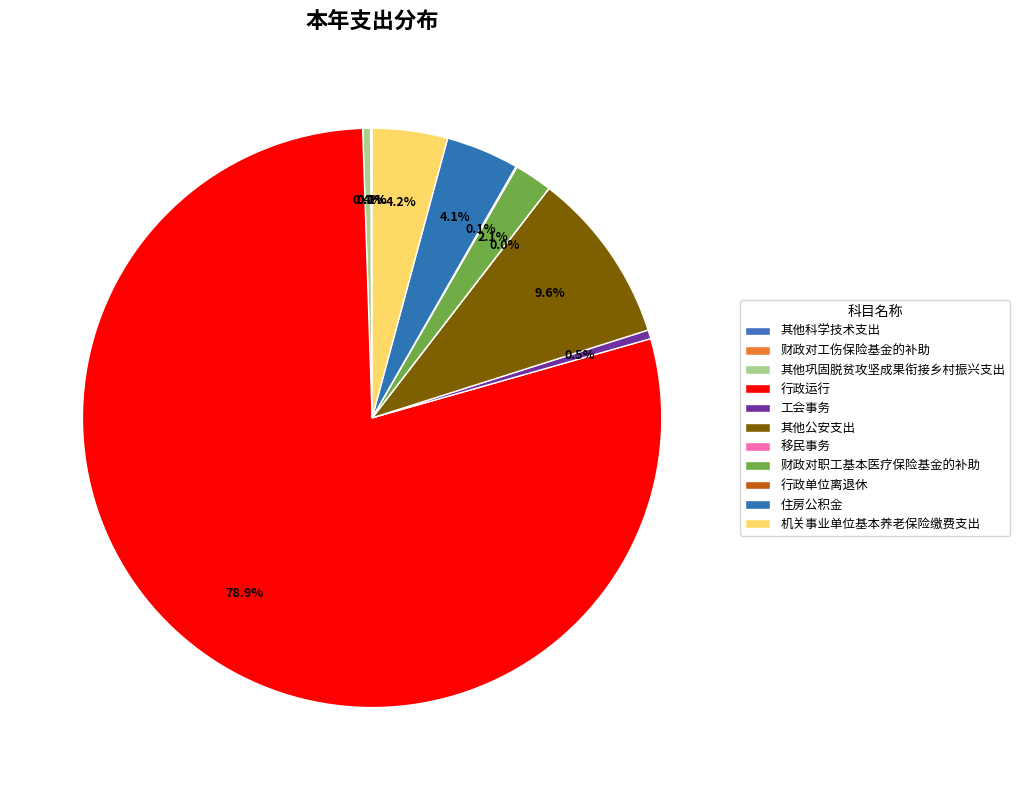

To the nearest percent, what is the difference between the 工会事务 and 机关事业单位基本养老保险缴费支出 slice percentages?

4%